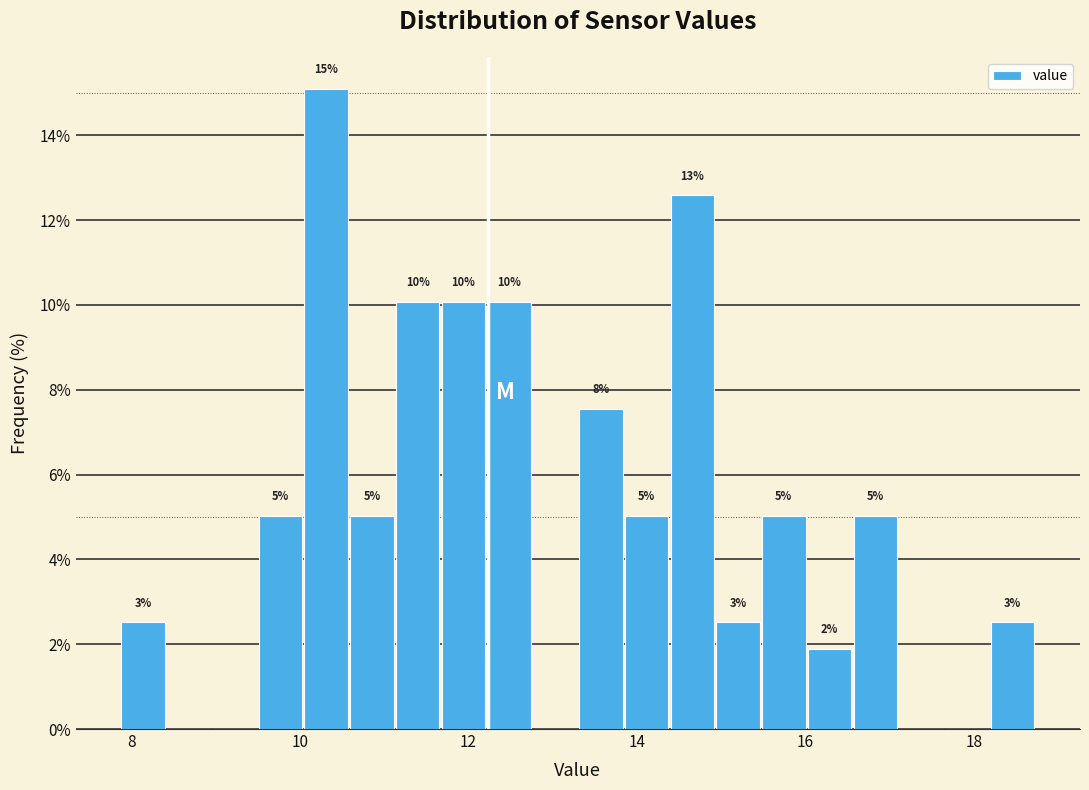

Read against the x-axis, roughly where is the centre of the tallest bar?

10.4